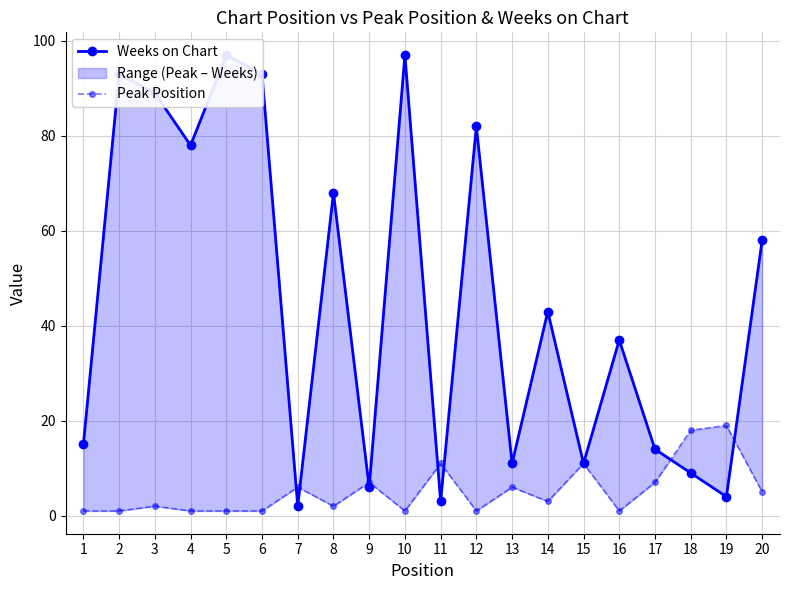

How many lines are shown in the chart?

2